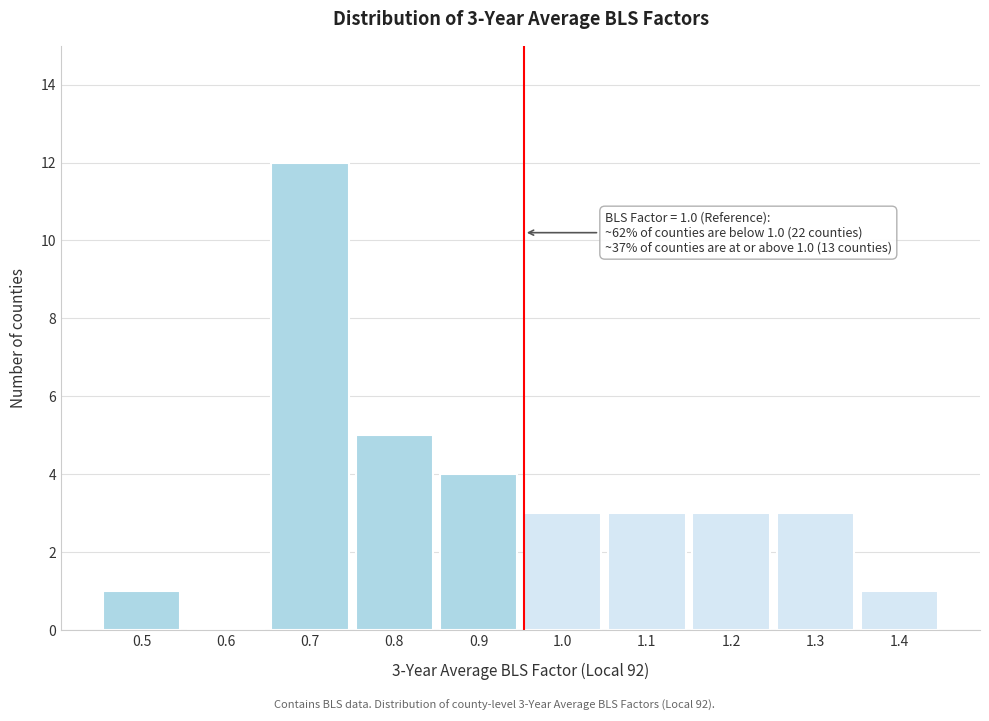

Reading left to right, list all the values displayed in this chart.

0.5=1	0.6=0	0.7=12	0.8=5	0.9=4	1.0=3	1.1=3	1.2=3	1.3=3	1.4=1